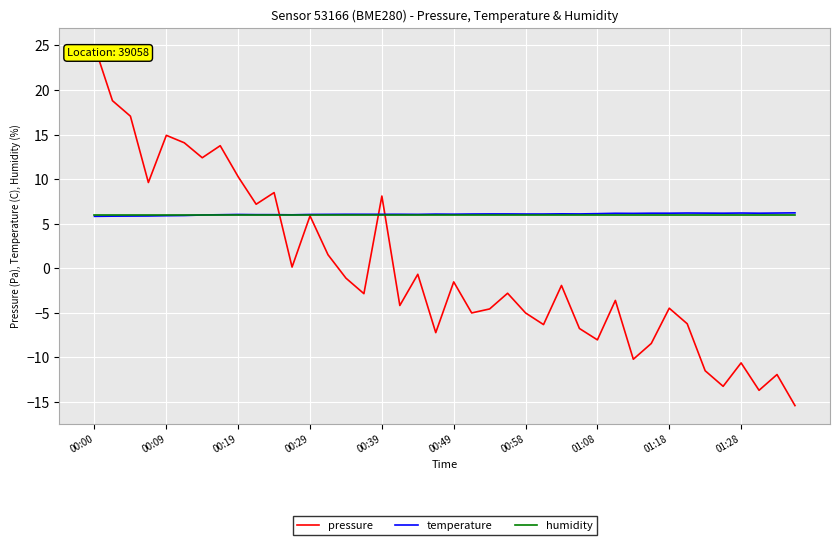

What are all the series names shown in the legend?

pressure, temperature, humidity